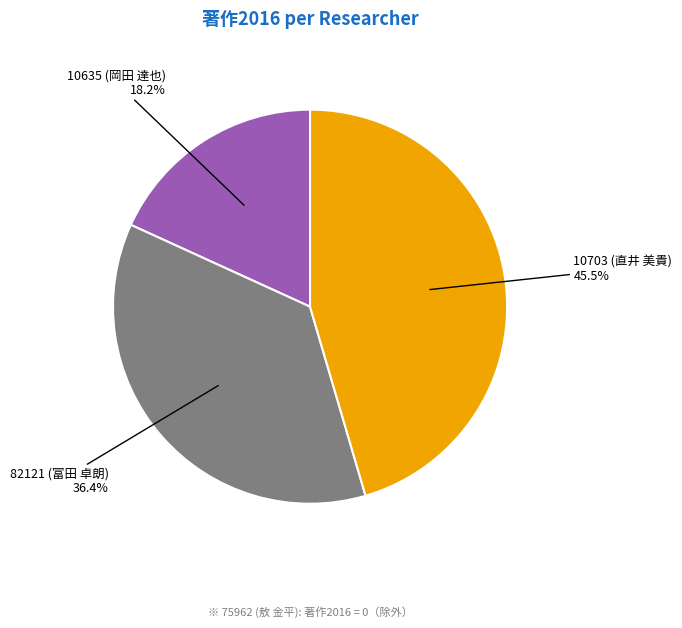

Rank the categories by value from lowest to highest.

10635 (岡田 達也), 82121 (富田 卓朗), 10703 (直井 美貴)